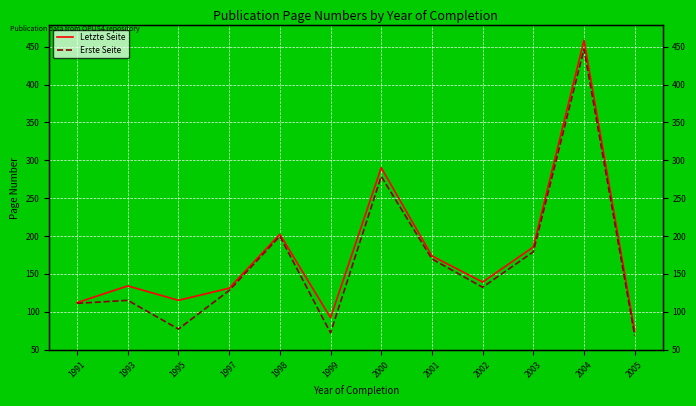

Is it true that Letzte Seite equals 202.2 at 1998?

True